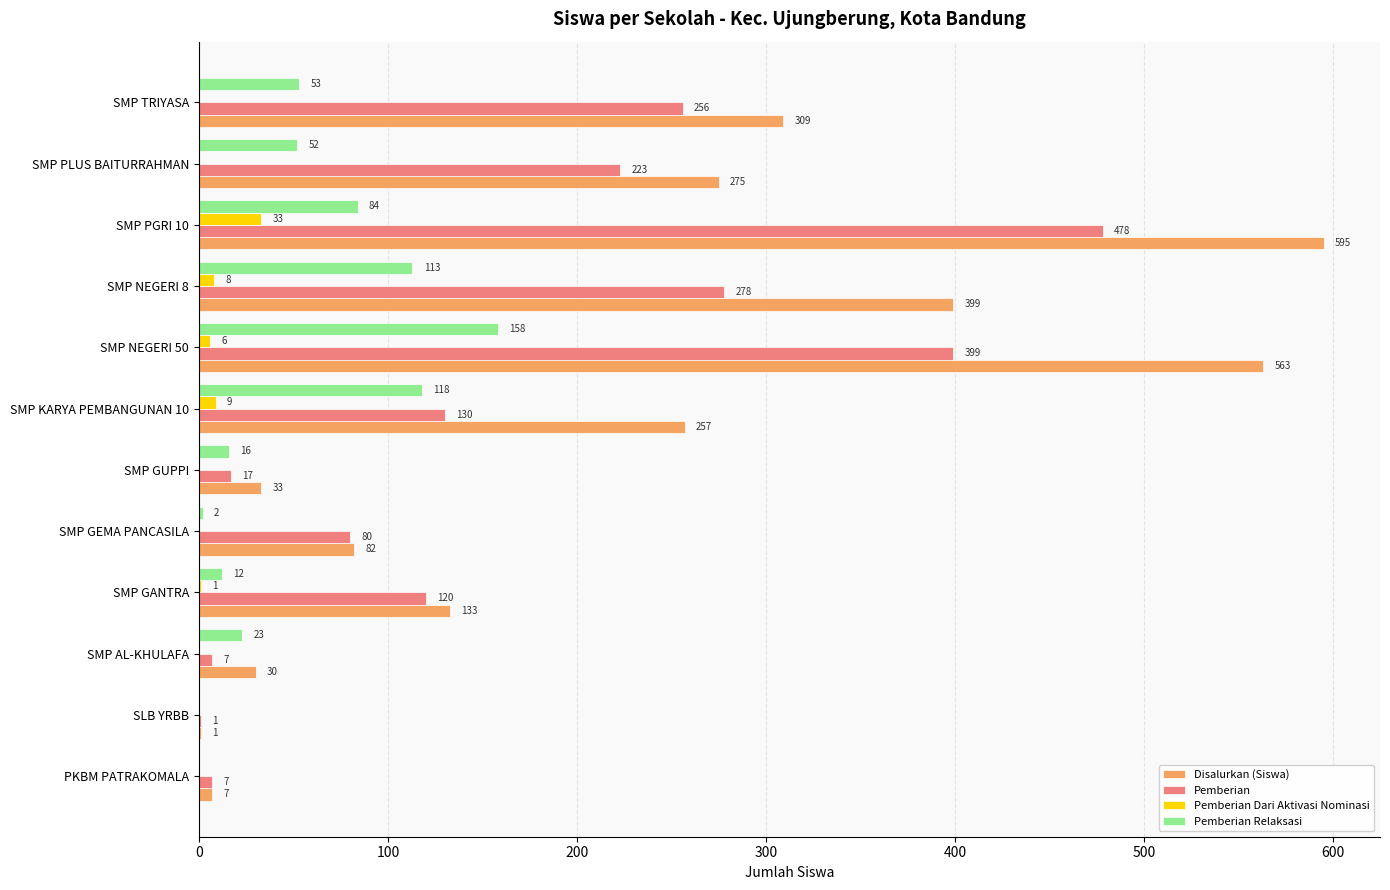

What is the greatest value displayed?

595